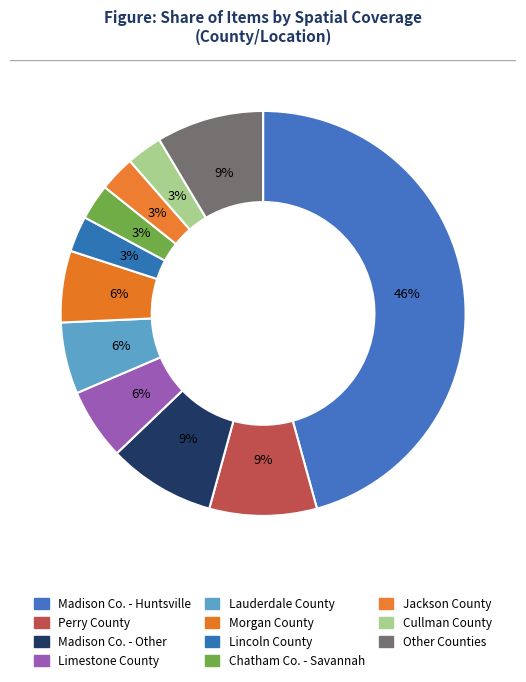

Is Madison County - Other locations the majority of the pie?

No